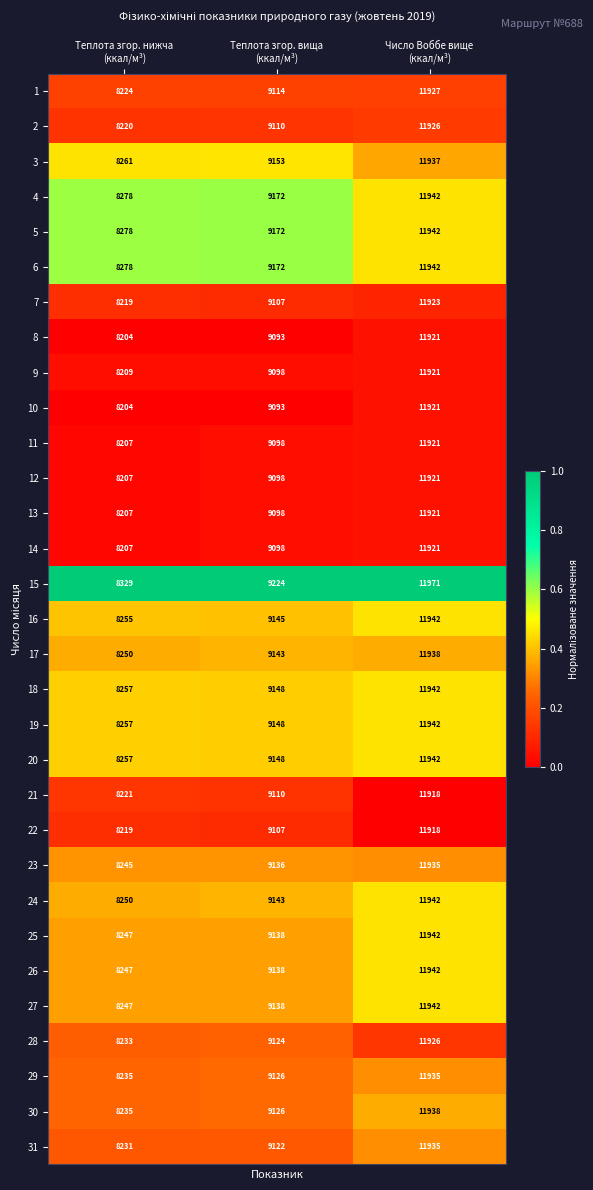

What is the sum of all 6 values?

29392